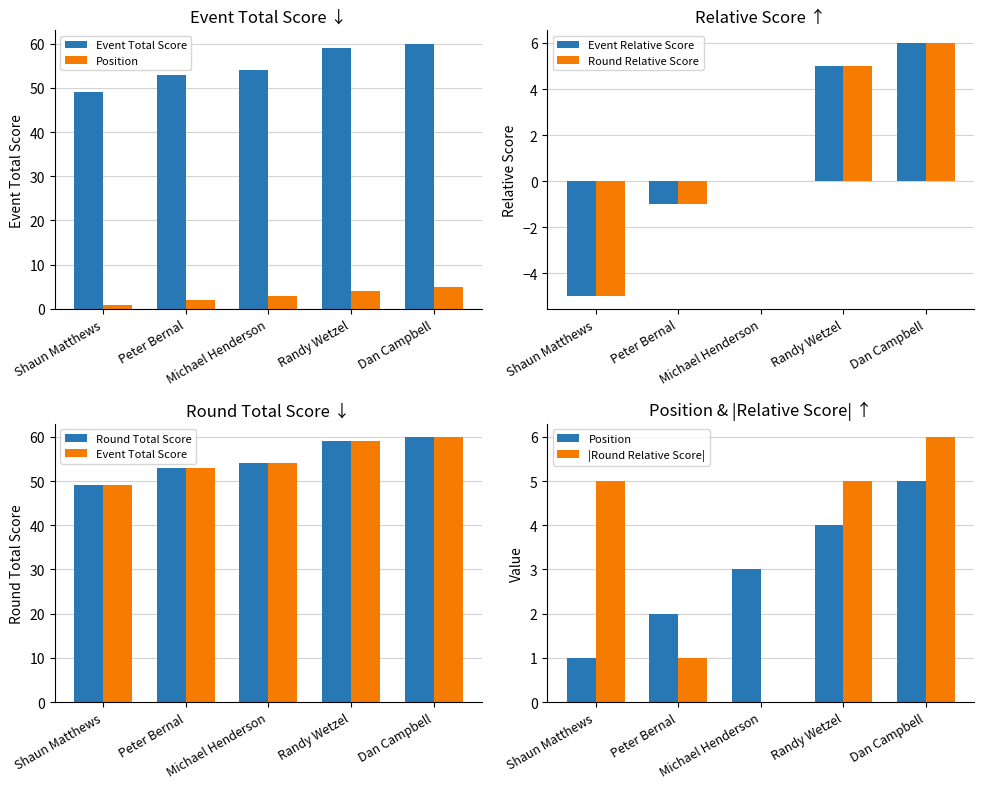

Which series has the largest total across all categories?

Event Total Score